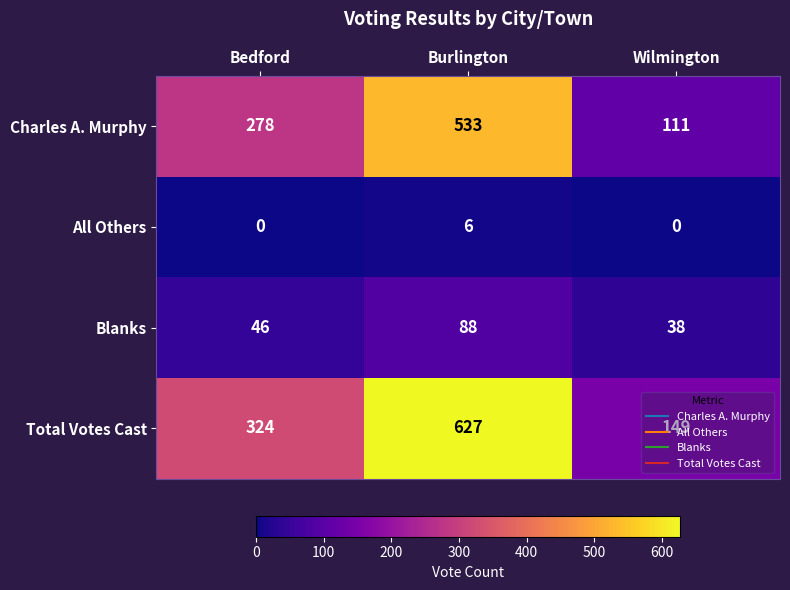

What is the difference between the All Others values at Bedford and Burlington?

6